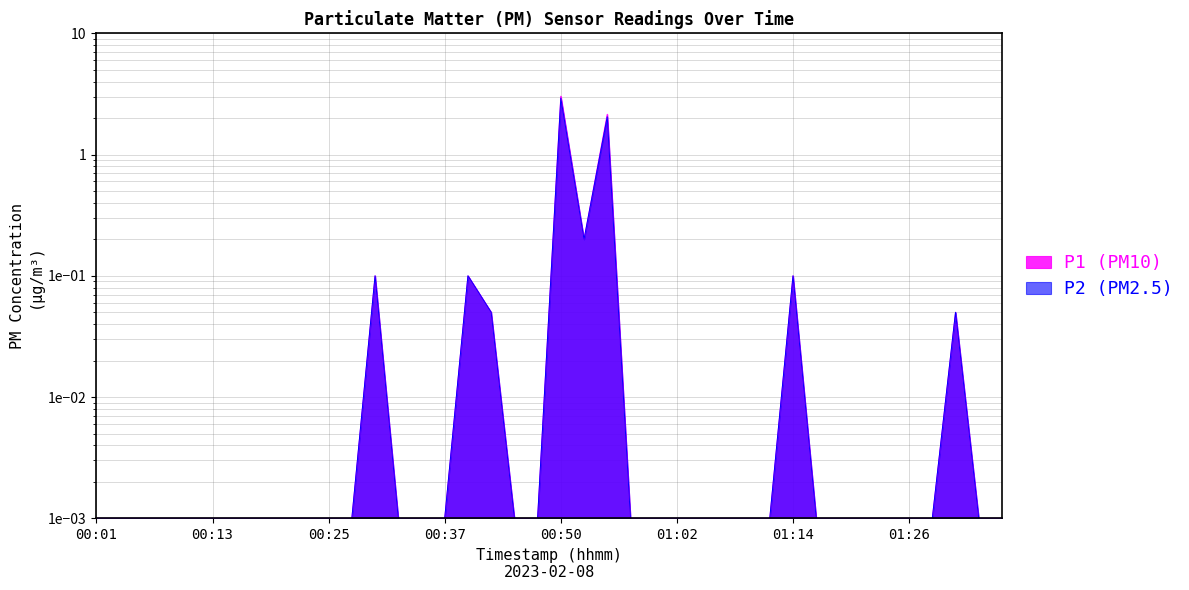

In P2, how many points are higher than both neighbors (excluding endpoints)?

6